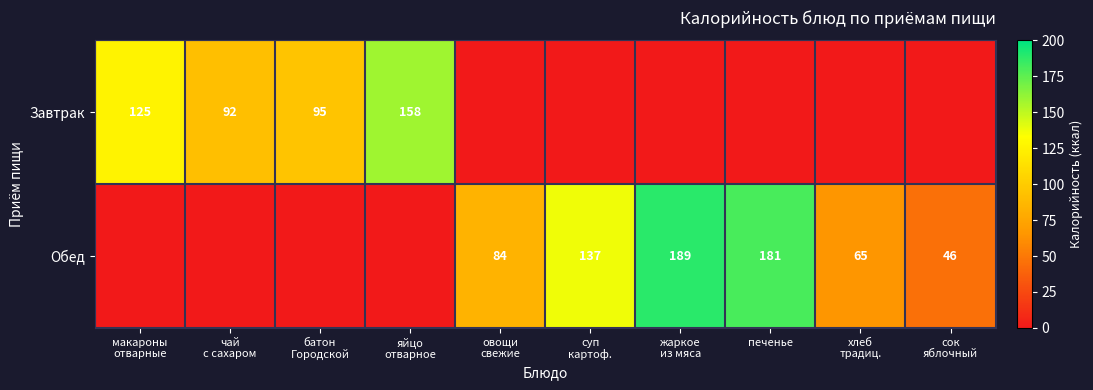

True or false: Обед has a value of 181 at печенье.

True